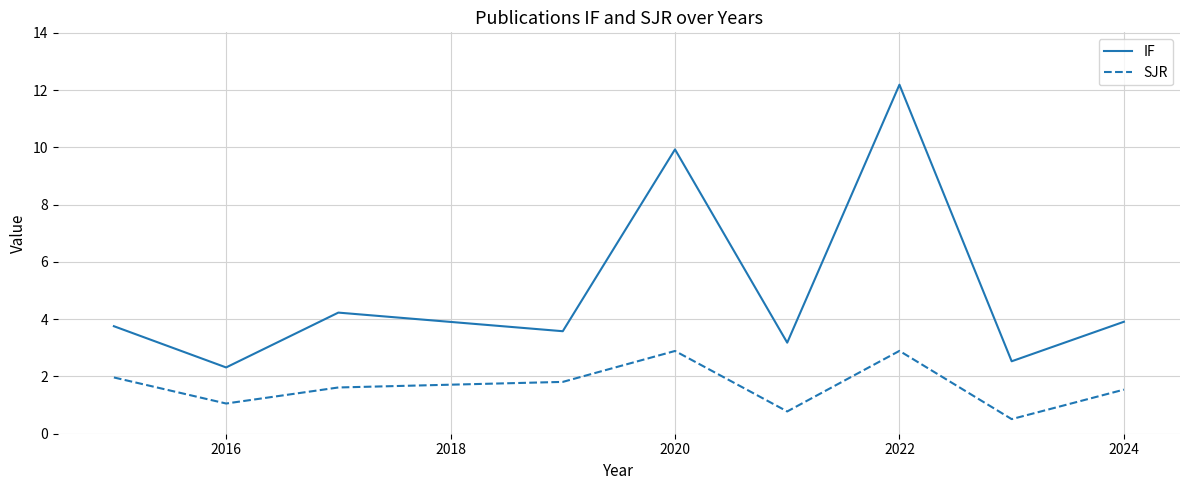

What is the difference between the maximum and minimum values in the SJR series?

2.4